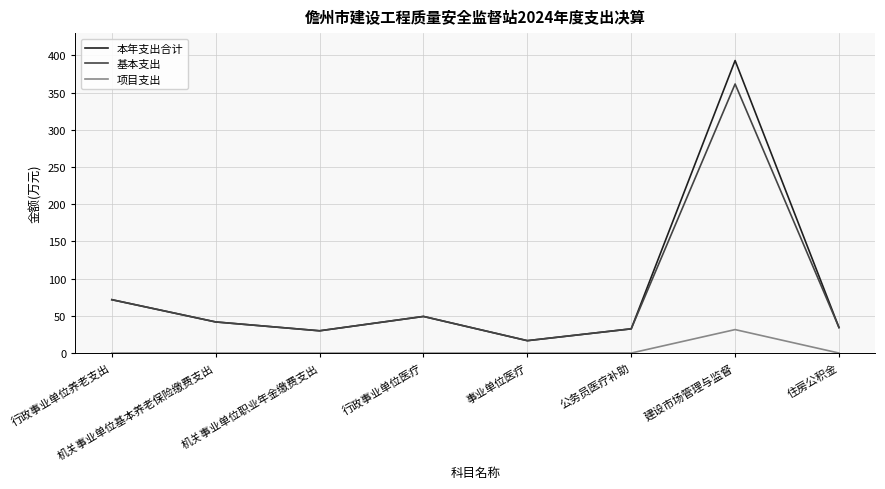

What is the sum of the 基本支出 values at 住房公积金 and 行政事业单位养老支出?

106.0